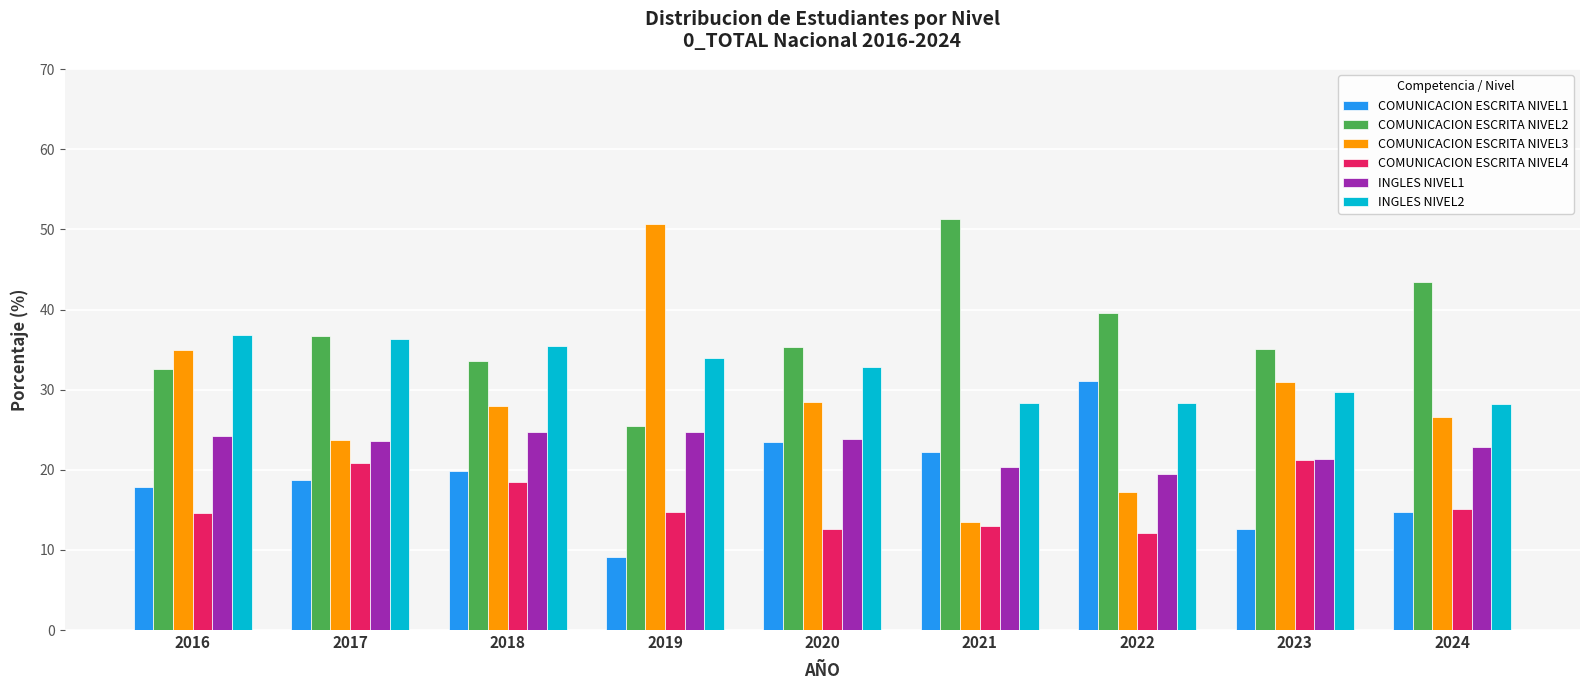

What is the difference between the highest and lowest values at 2024?

28.7